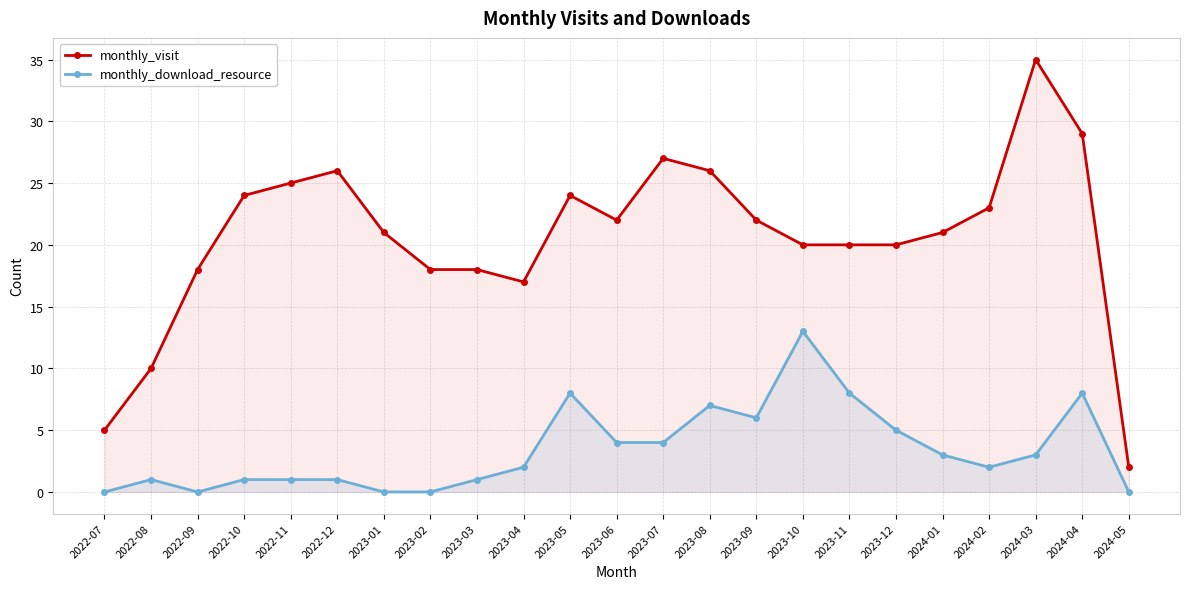

At which category is the sum across all series the highest?

2024-03